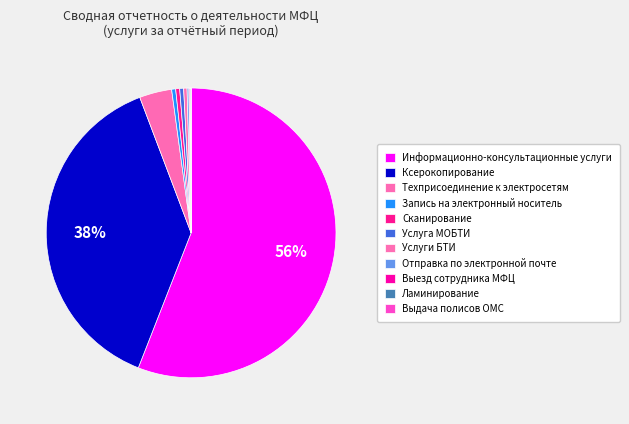

What is the change in value from Запись на электронный носитель to Выезд сотрудника МФЦ?

-29